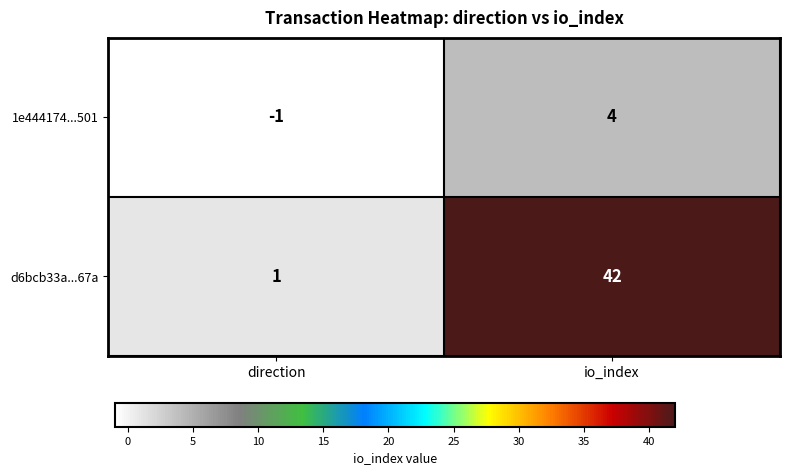

Reading left to right, list all the values displayed in this chart.

1e444174...501: direction=-1	io_index=4
d6bcb33a...67a: direction=1	io_index=42